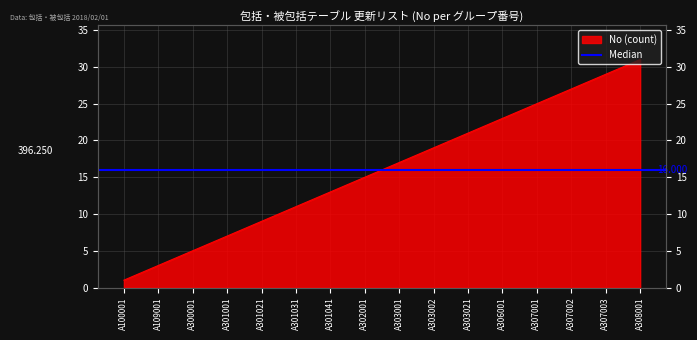

What is the sum of all values?

256